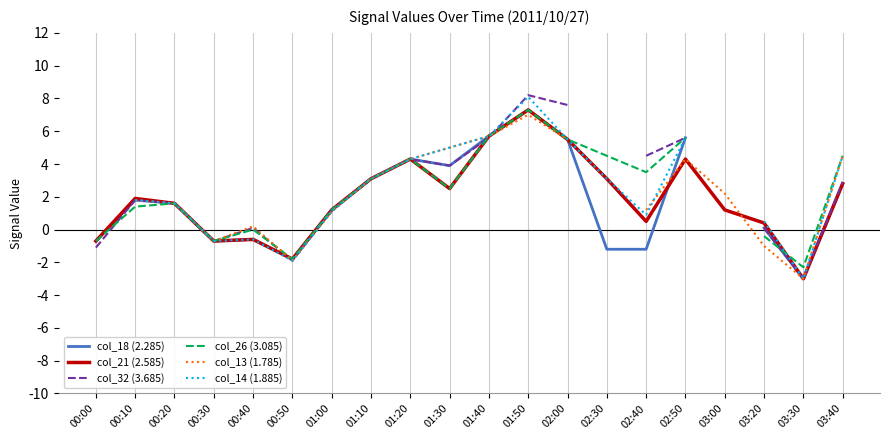

What value does the col_21 (2.585) series have at 03:00?

1.2